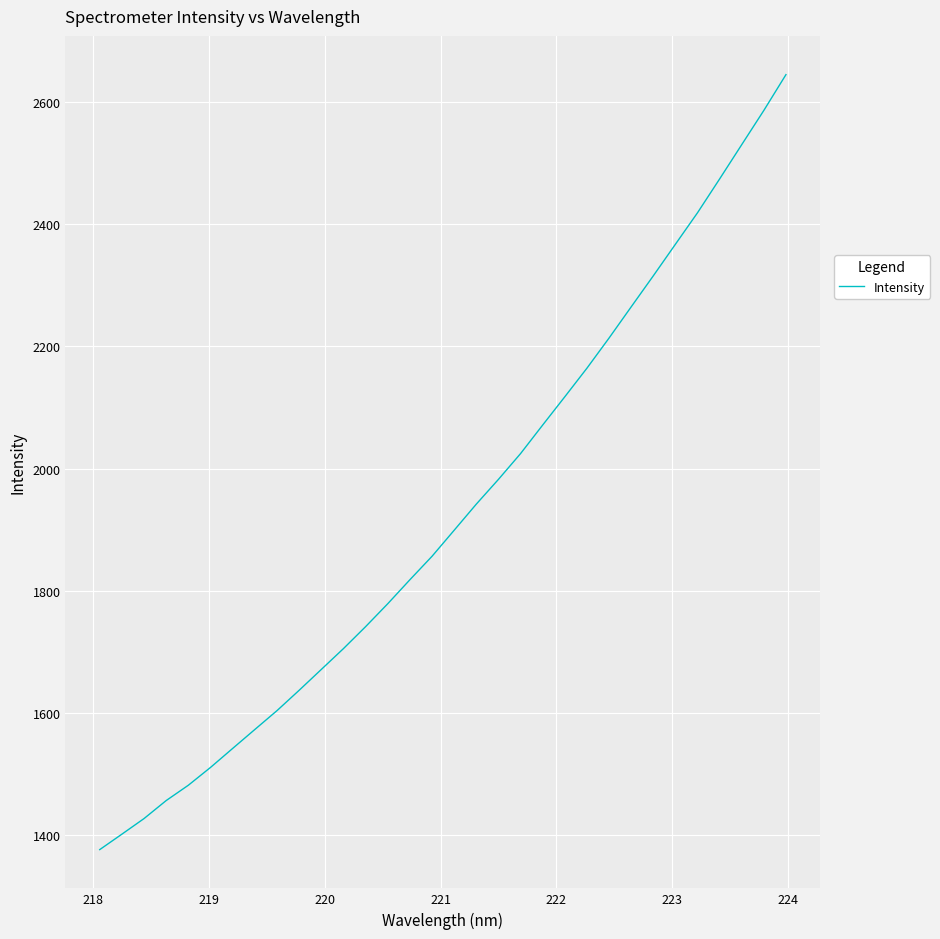

What is the maximum value shown in the chart?

2644.0